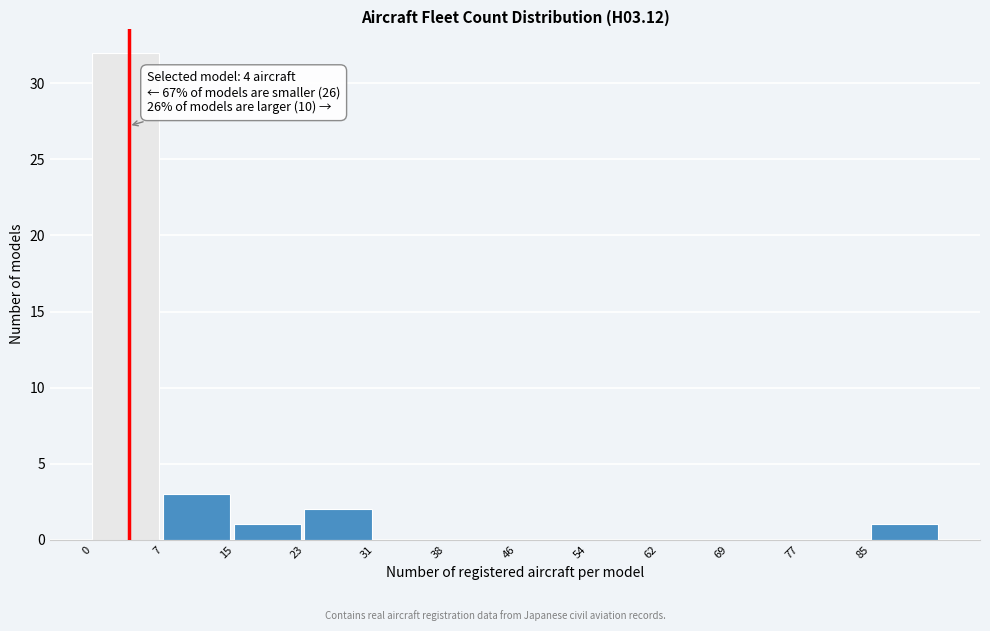

Over which range of the x-axis is the bar tallest?

0 to 8